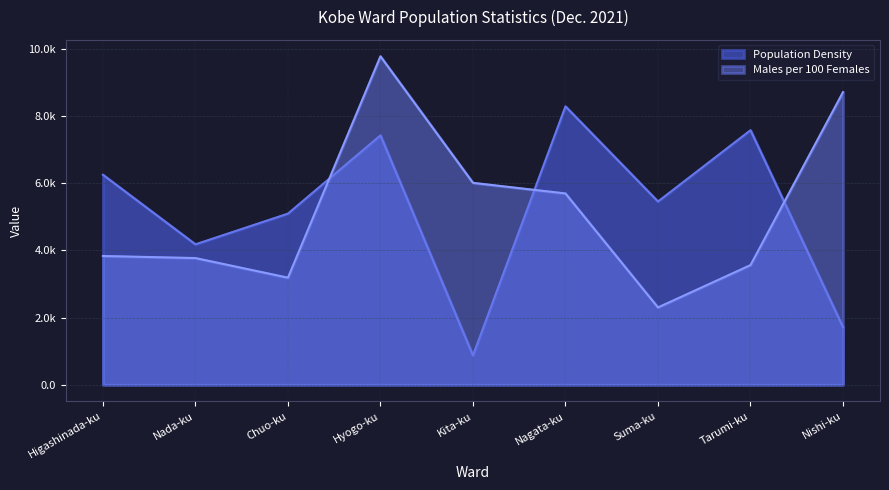

Reading left to right, list all the values displayed in this chart.

Population Density: 6248.2	4178.0	5091.5	7420.1	870.9	8282.5	5452.3	7573.1	1713.6
Males per 100 Females: 3831.3	3770.0	3186.2	9773.3	6008.3	5692.6	2300.9	3560.6	8707.0